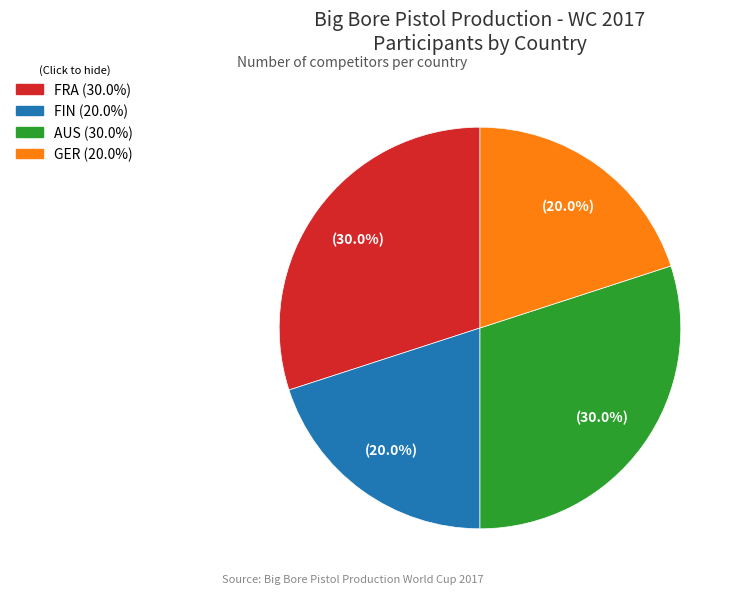

Is there any slice that represents more than half of the pie?

No